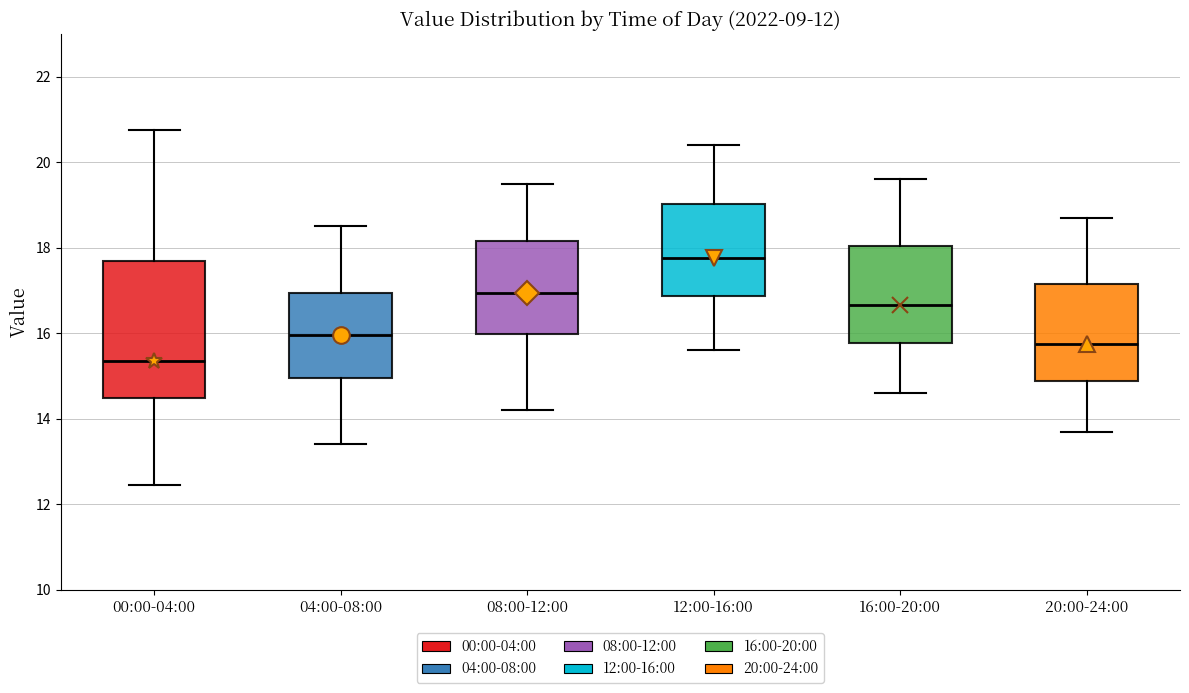

Comparing the boxes themselves (not the whiskers), which one is the tallest?

00:00-04:00